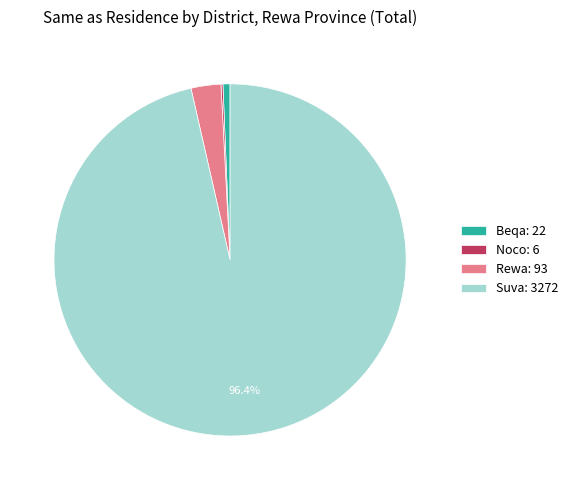

Which slice is the largest?

Suva